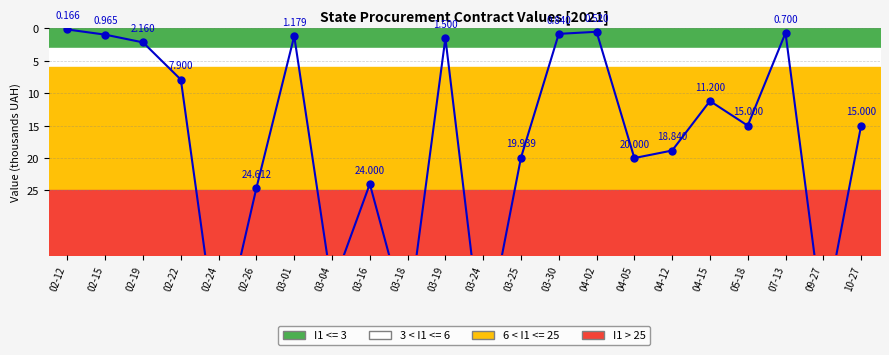

What is the maximum value shown in the chart?

49.9